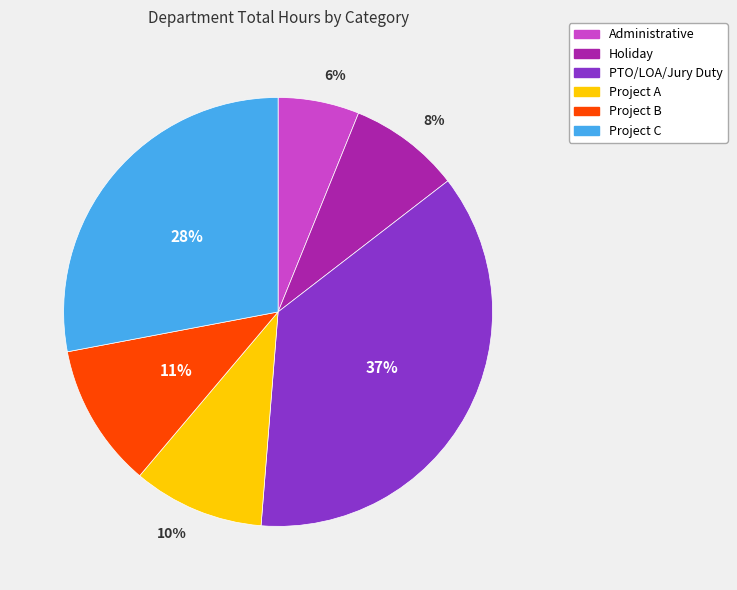

To the nearest percent, what is the difference between the Project B and Project A slice percentages?

1%